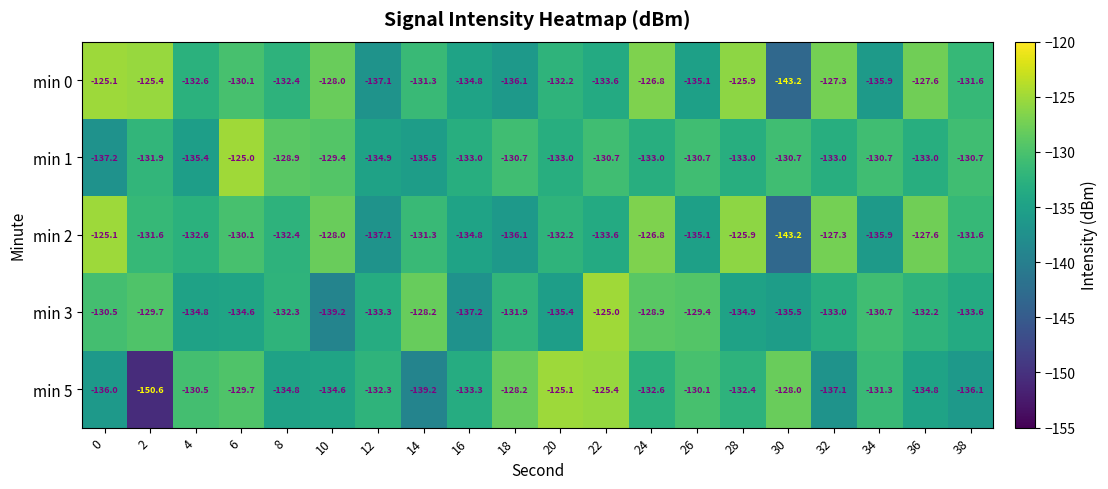

How many series are shown in this chart?

5